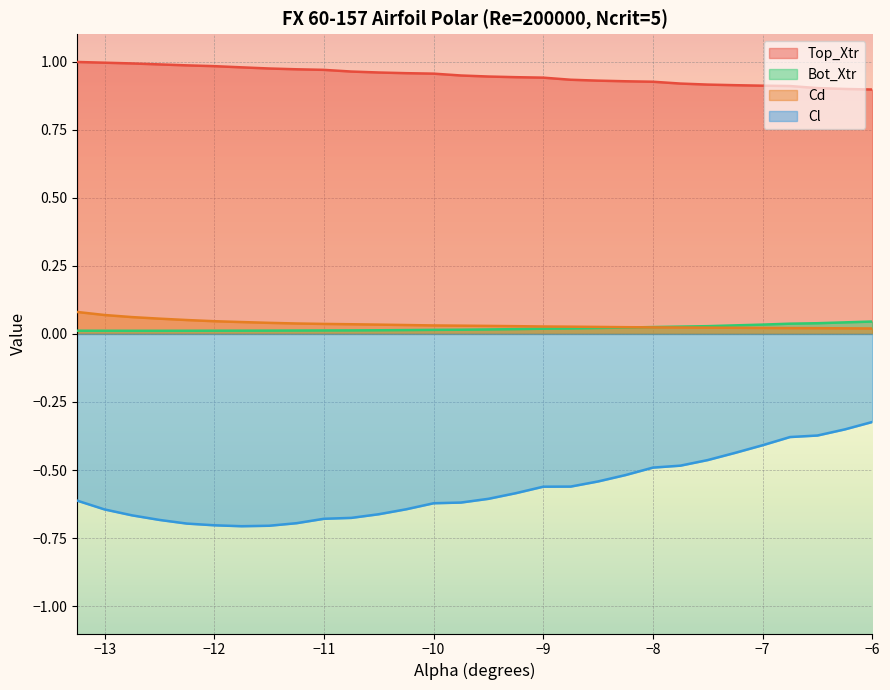

True or false: Cd and Top_Xtr intersect in this chart.

False